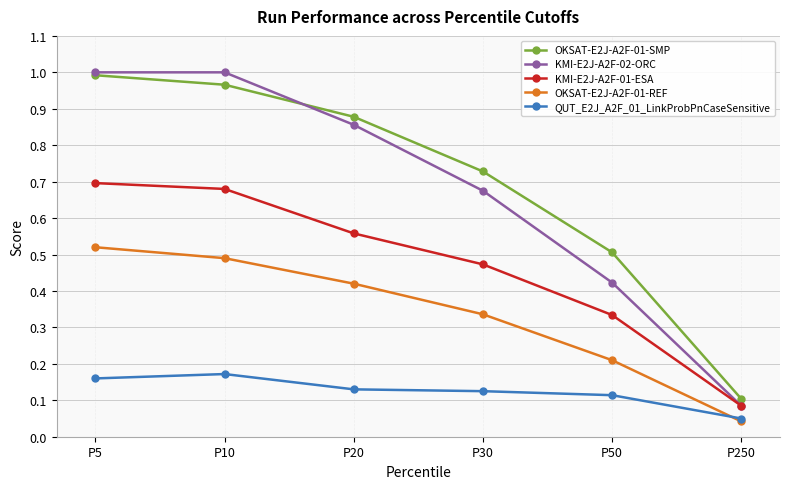

Does the chart have visible grid lines?

Yes